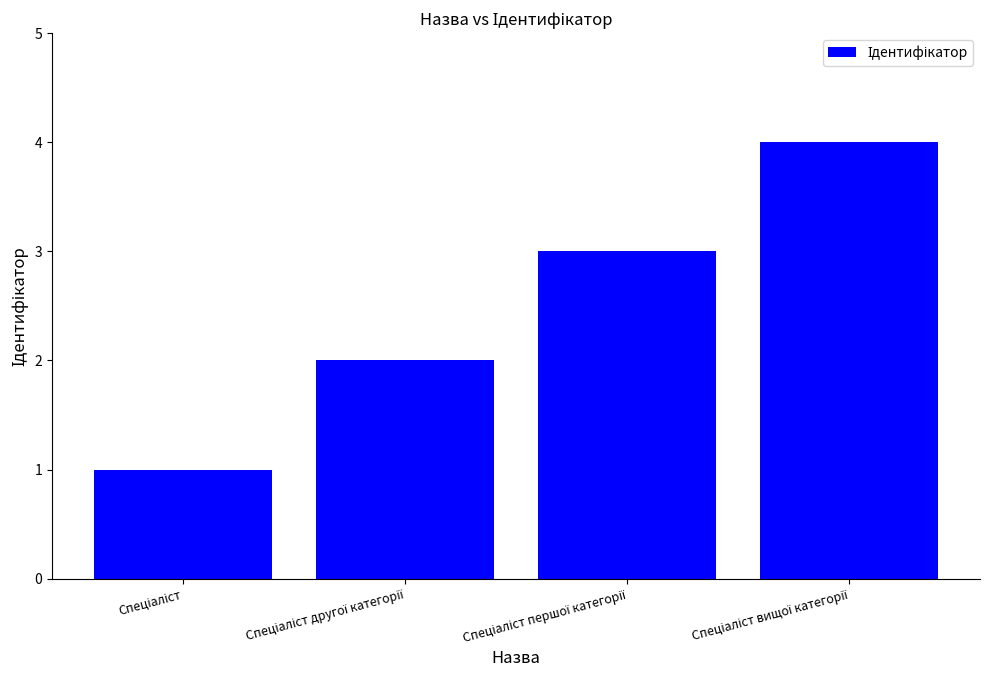

What is the difference between the second highest and minimum values?

2